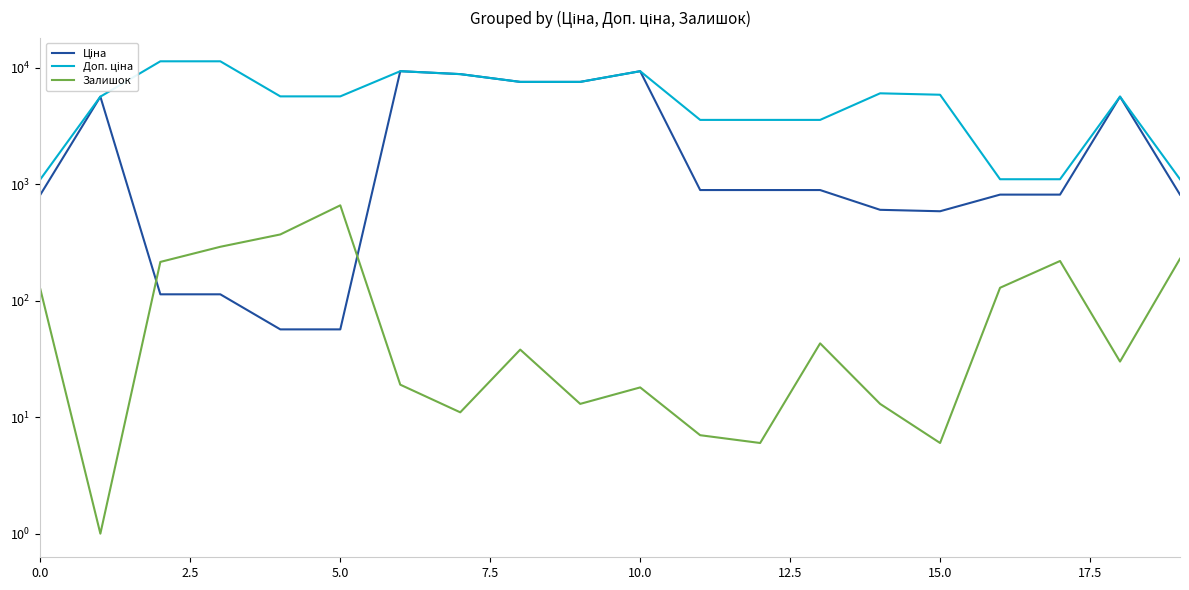

How many distinct data groups are displayed?

3